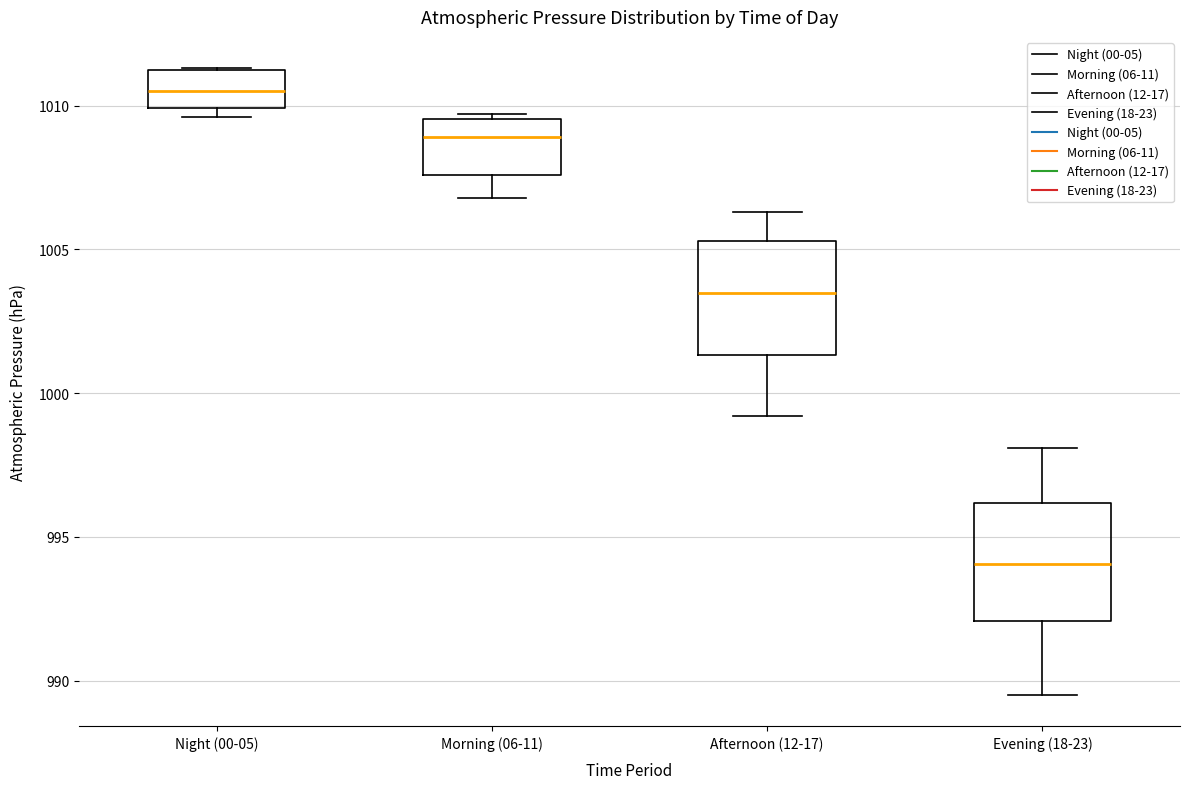

Where is the lower edge of the box for Afternoon (12-17) on the y-axis? The values are not printed on the chart, so give them approximately, as read against the axis.

1001.5